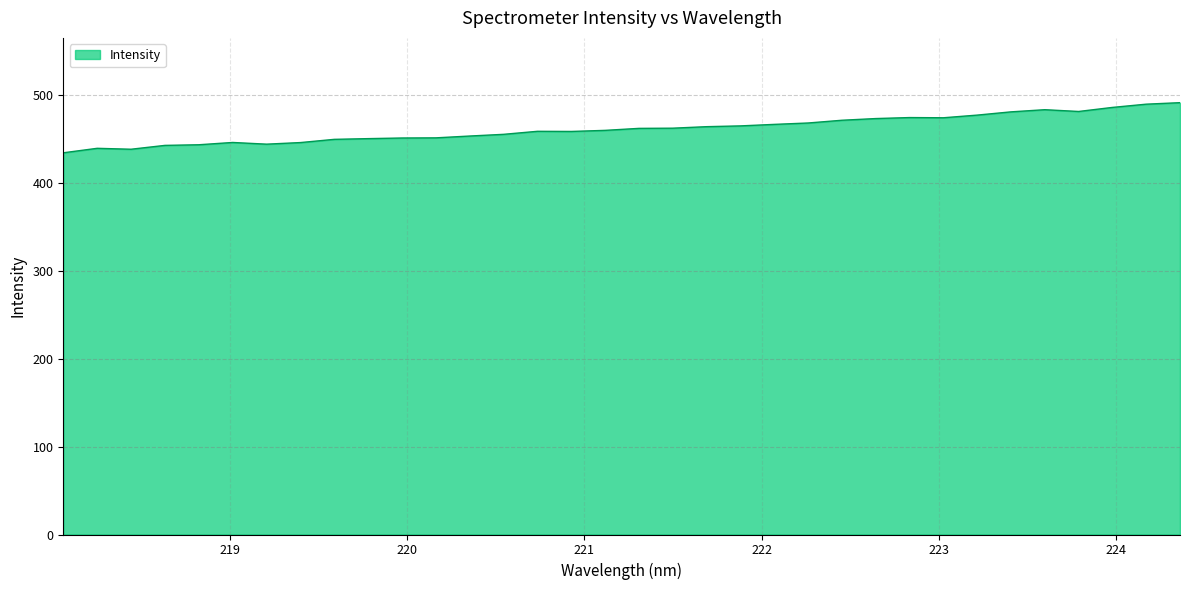

What is the difference between the maximum and minimum values?

57.1